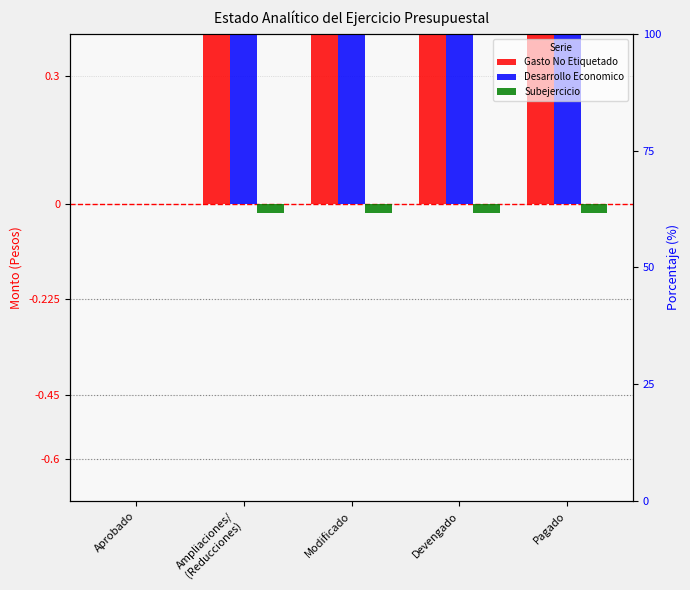

What is the label of the 4th bar from the right?

Ampliaciones/
(Reducciones)